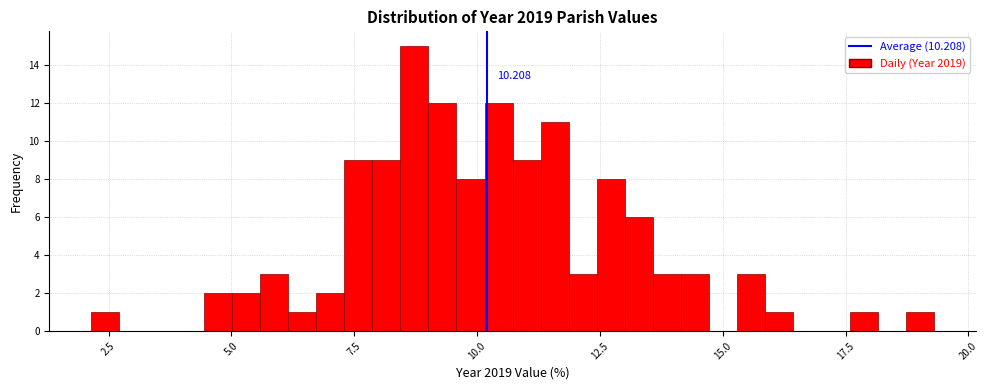

Around what value on the x-axis is the tallest bar? Give the approximate position of its centre, as read against the axis.

8.5